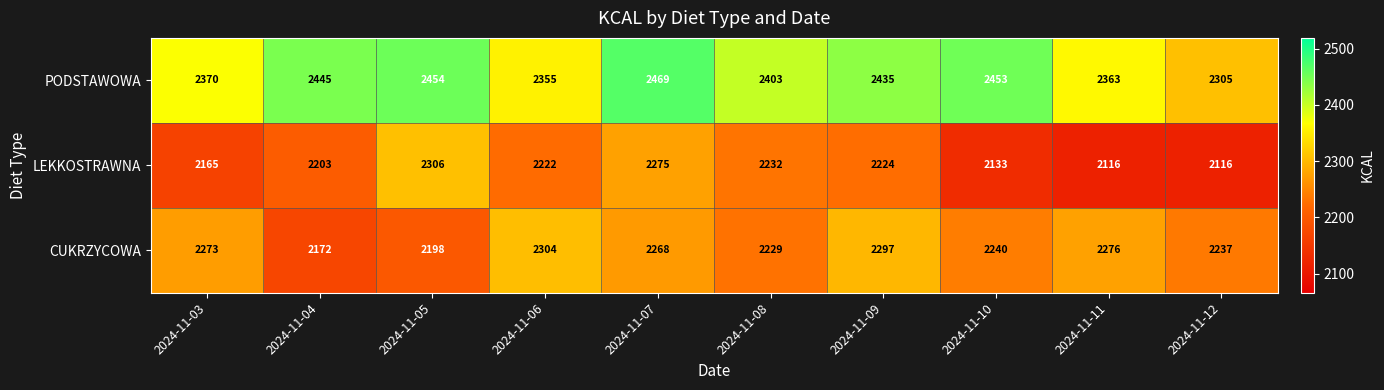

Which series changed the most between 2024-11-03 and 2024-11-12?

PODSTAWOWA